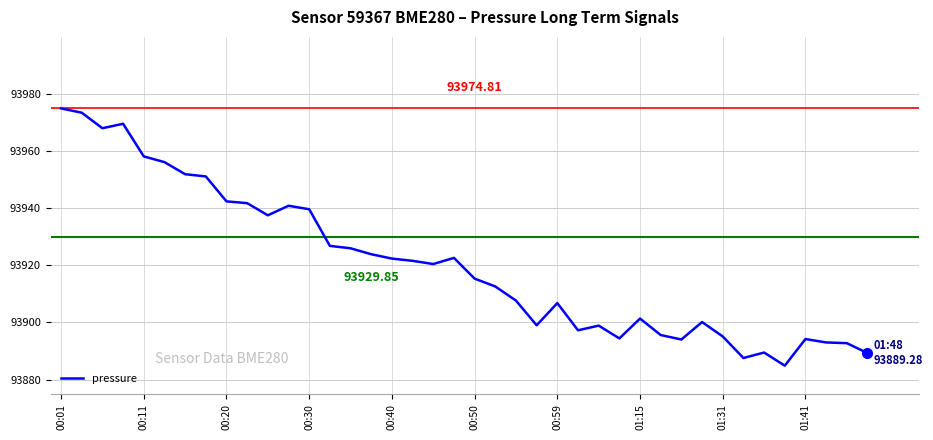

What is the difference between the maximum and minimum values?

89.9